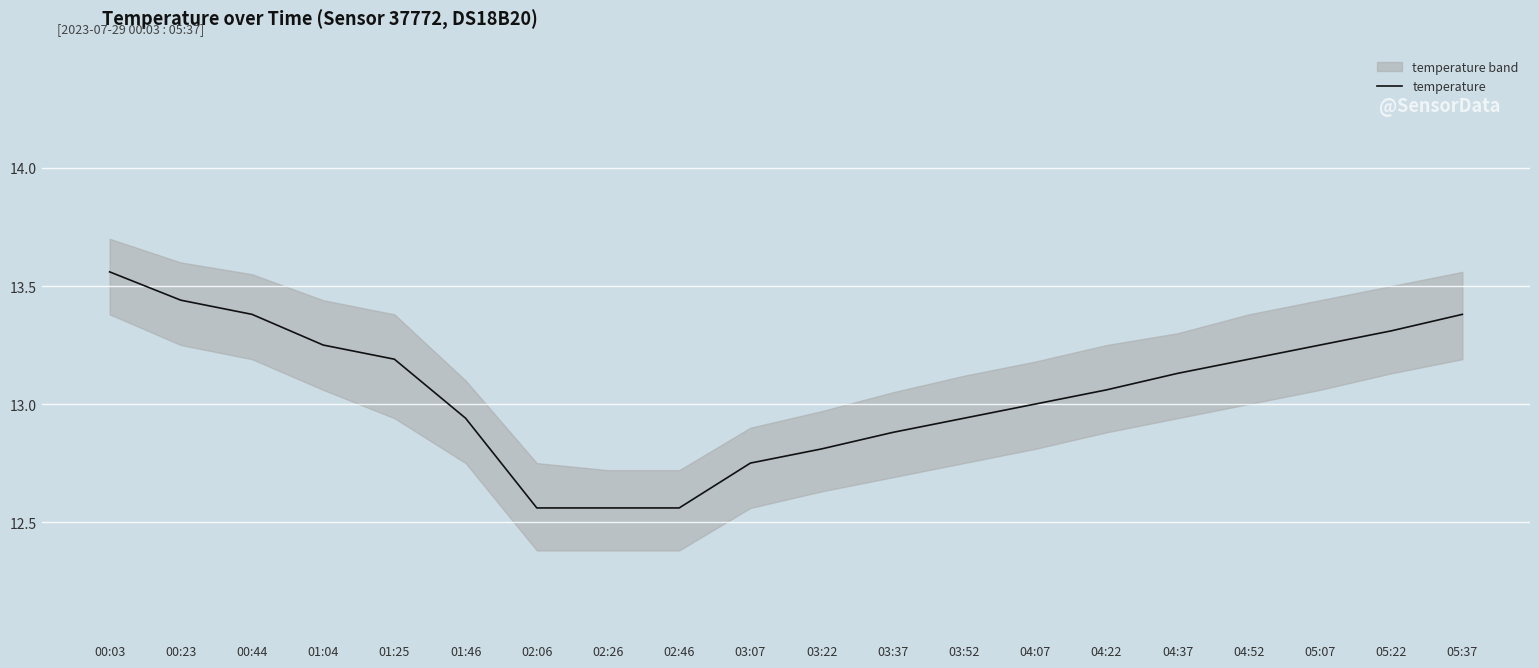

Reading right to left, extract all data points from this chart.

05:37=13.4	05:22=13.3	05:07=13.2	04:52=13.2	04:37=13.1	04:22=13.1	04:07=13.0	03:52=12.9	03:37=12.9	03:22=12.8	03:07=12.8	02:46=12.6	02:26=12.6	02:06=12.6	01:46=12.9	01:25=13.2	01:04=13.2	00:44=13.4	00:23=13.4	00:03=13.6